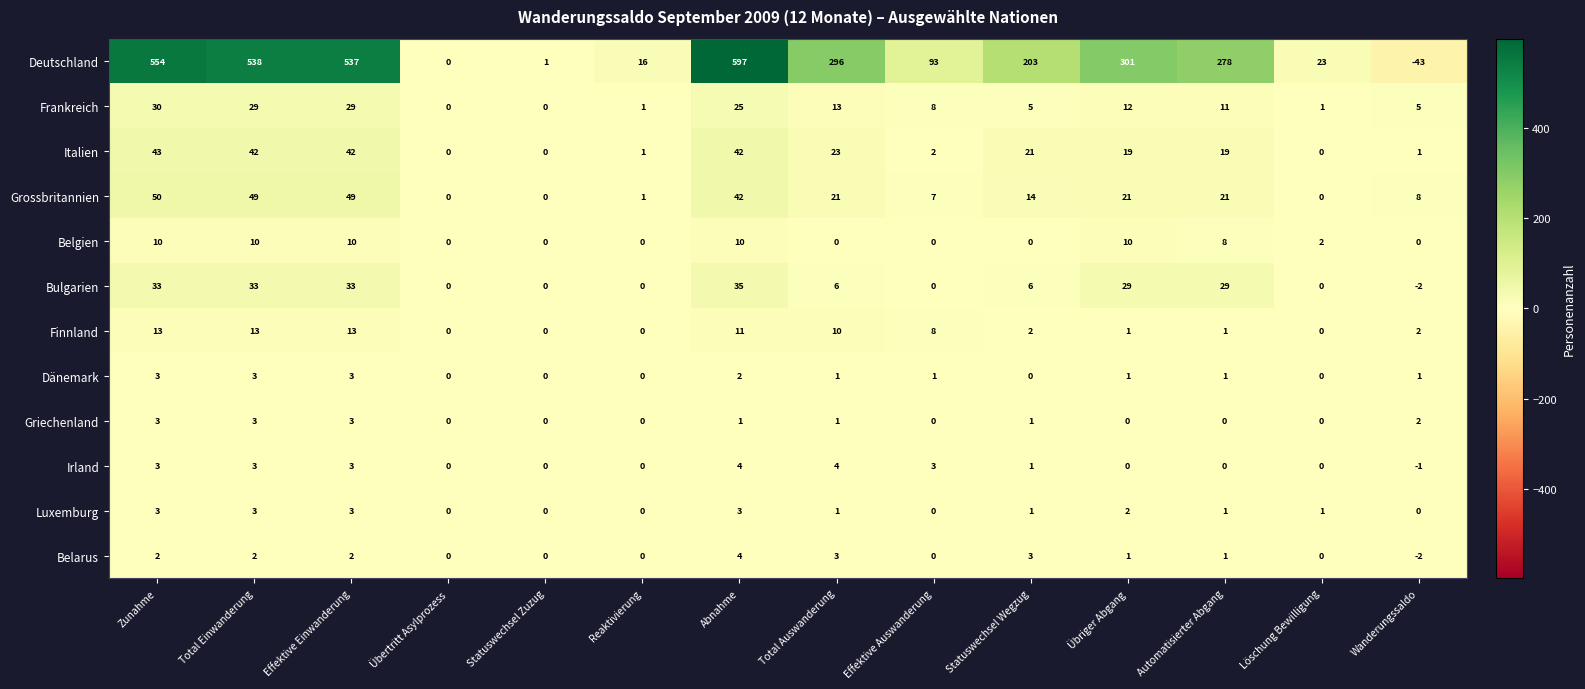

Which label corresponds to the largest value in the chart?

Abnahme